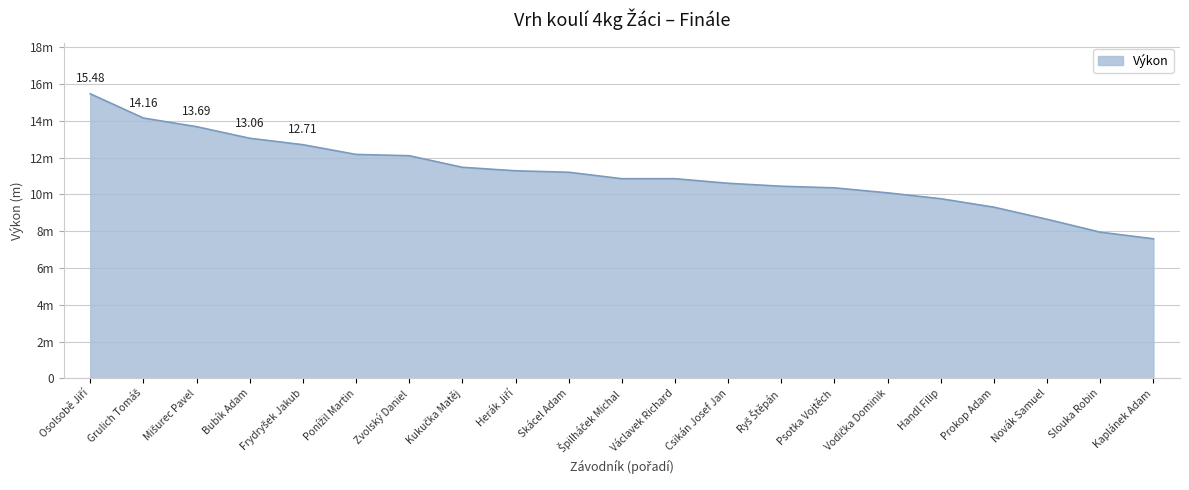

List the labels in order of value, largest first.

Osolsobě Jiří, Grulich Tomáš, Mišurec Pavel, Bubík Adam, Frydryšek Jakub, Ponížil Martin, Zvolský Daniel, Kukučka Matěj, Herák Jiří, Skácel Adam, Špilháček Michal, Václavek Richard, Csikán Josef Jan, Ryš Štěpán, Psotka Vojtěch, Vodička Dominik, Handl Filip, Prokop Adam, Novák Samuel, Slouka Robin, Kaplánek Adam